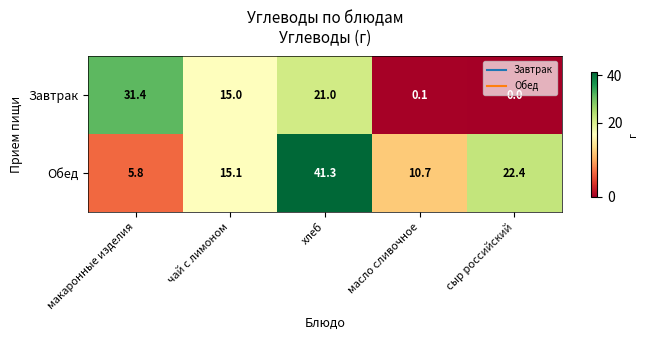

What is the spread (max minus min) of values at макаронные изделия?

25.6